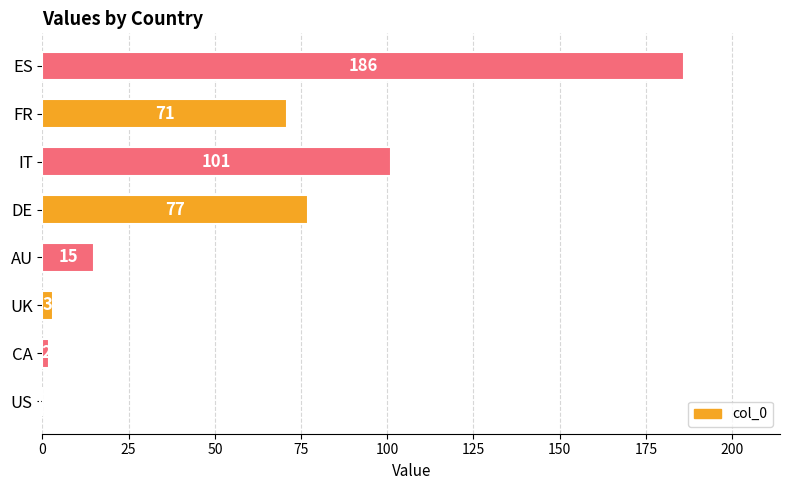

Where is the data nearest to the value 93?

IT